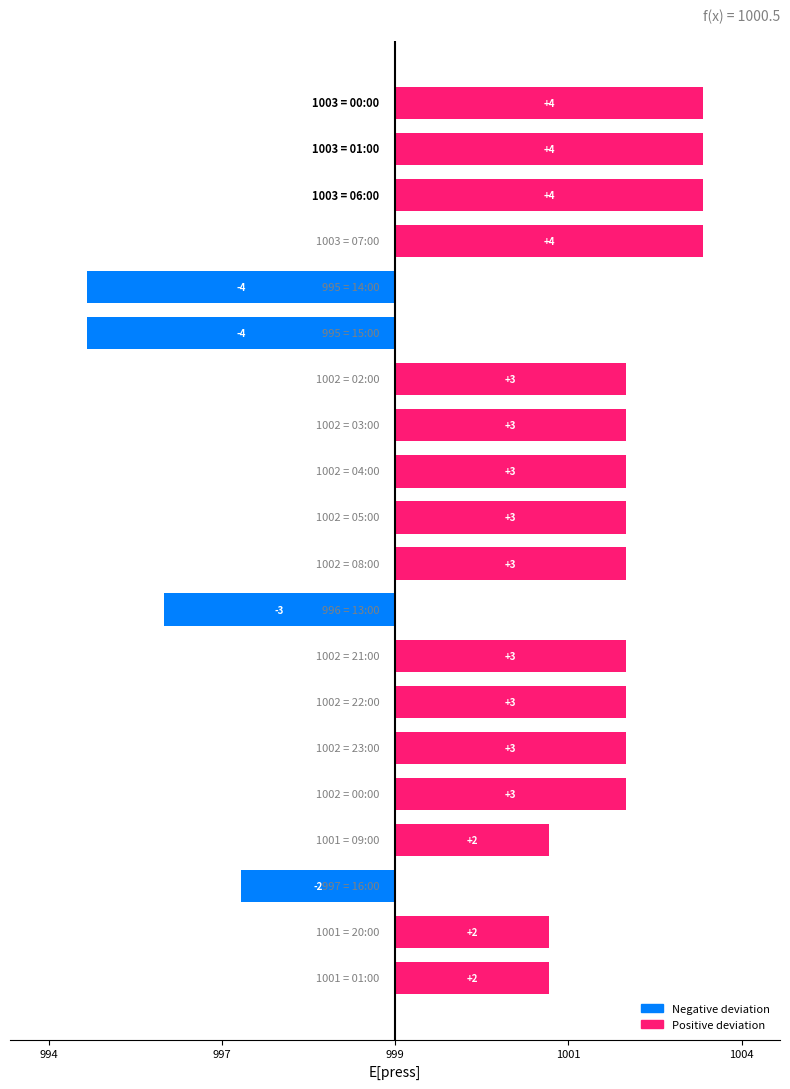

Reading left to right, what are all the values shown in this chart?

4	4	4	4	-4	-4	3	3	3	3	3	-3	3	3	3	3	2	-2	2	2